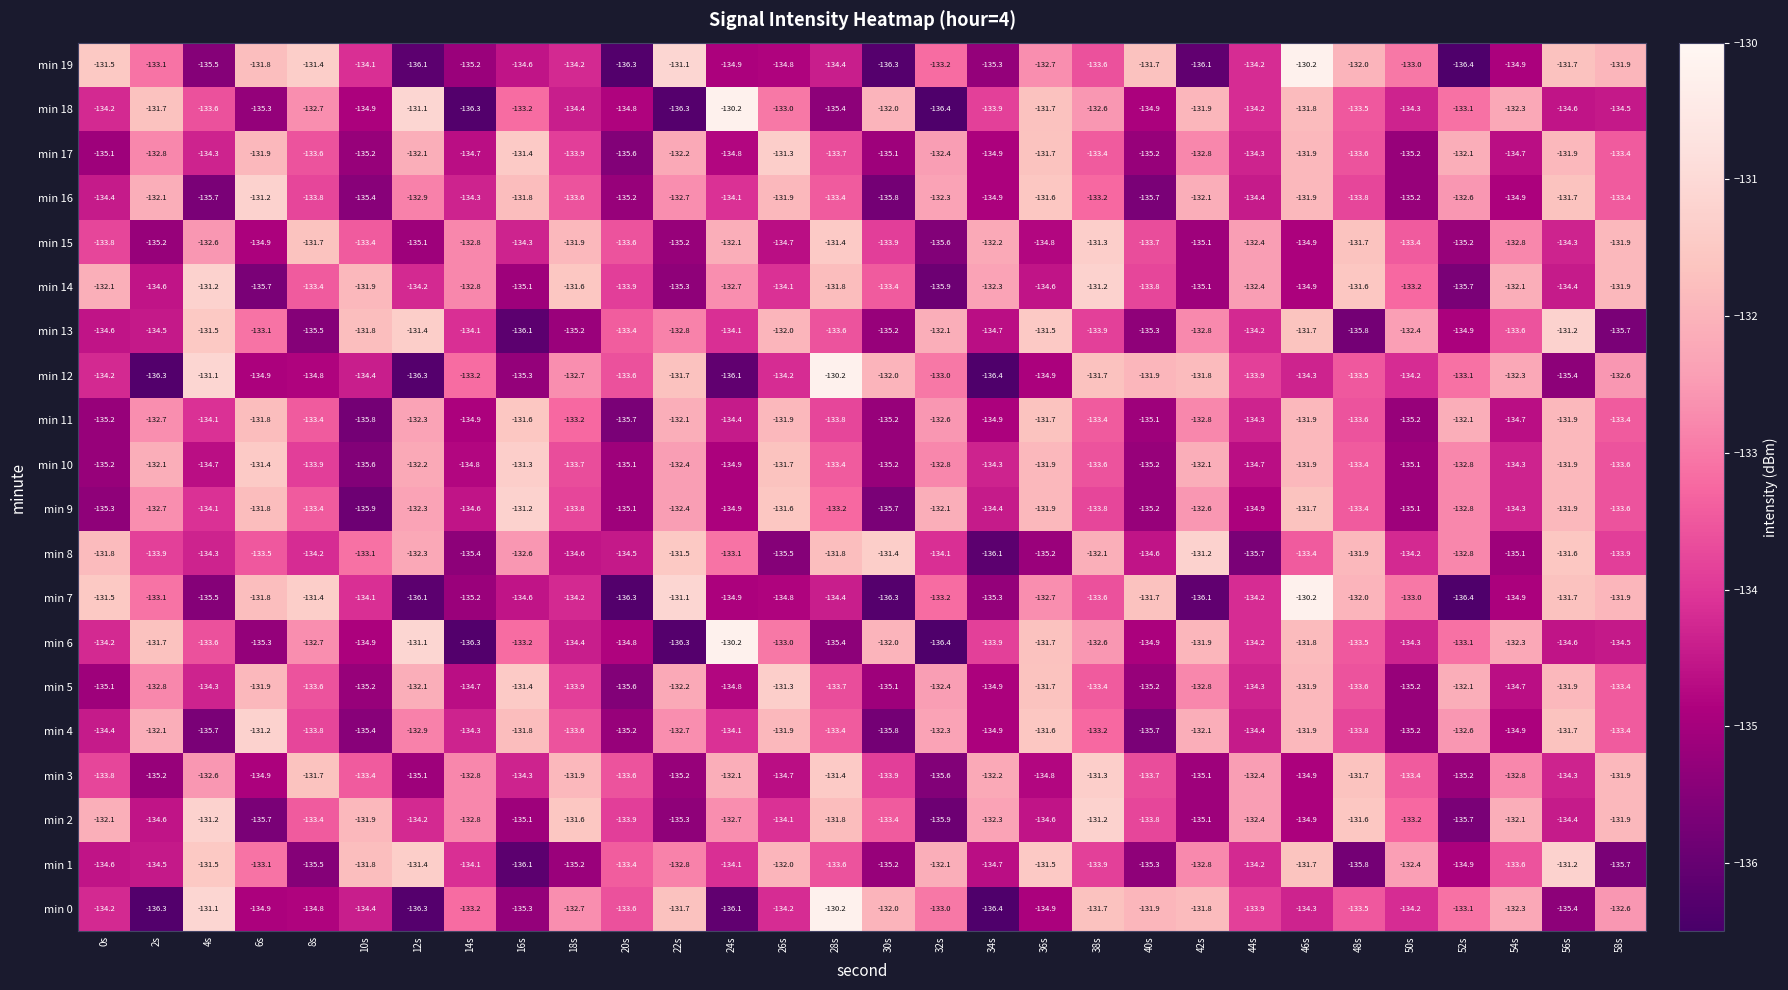

How many series are shown in this chart?

20